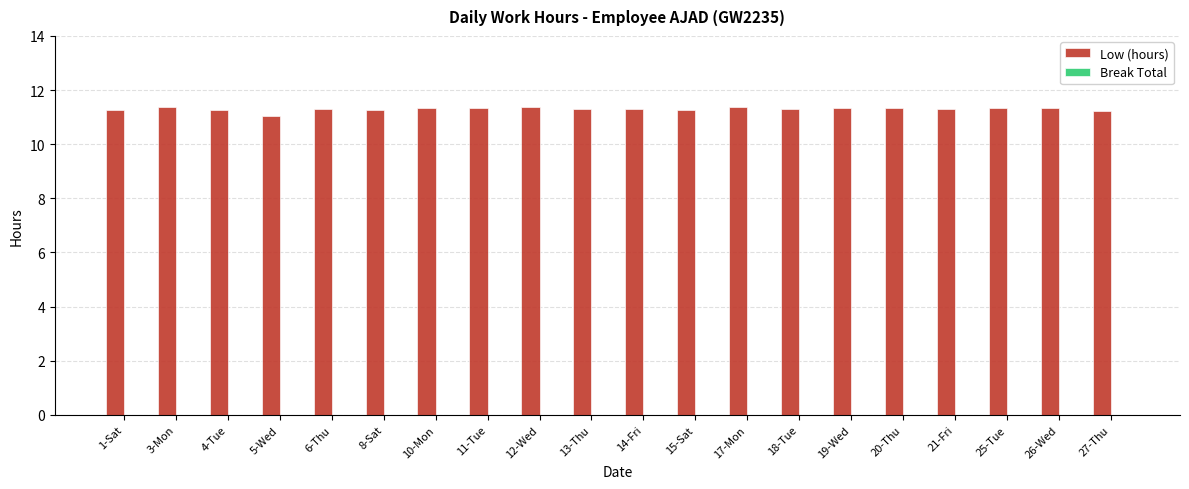

Are the bars grouped side by side (vs. stacked)?

No